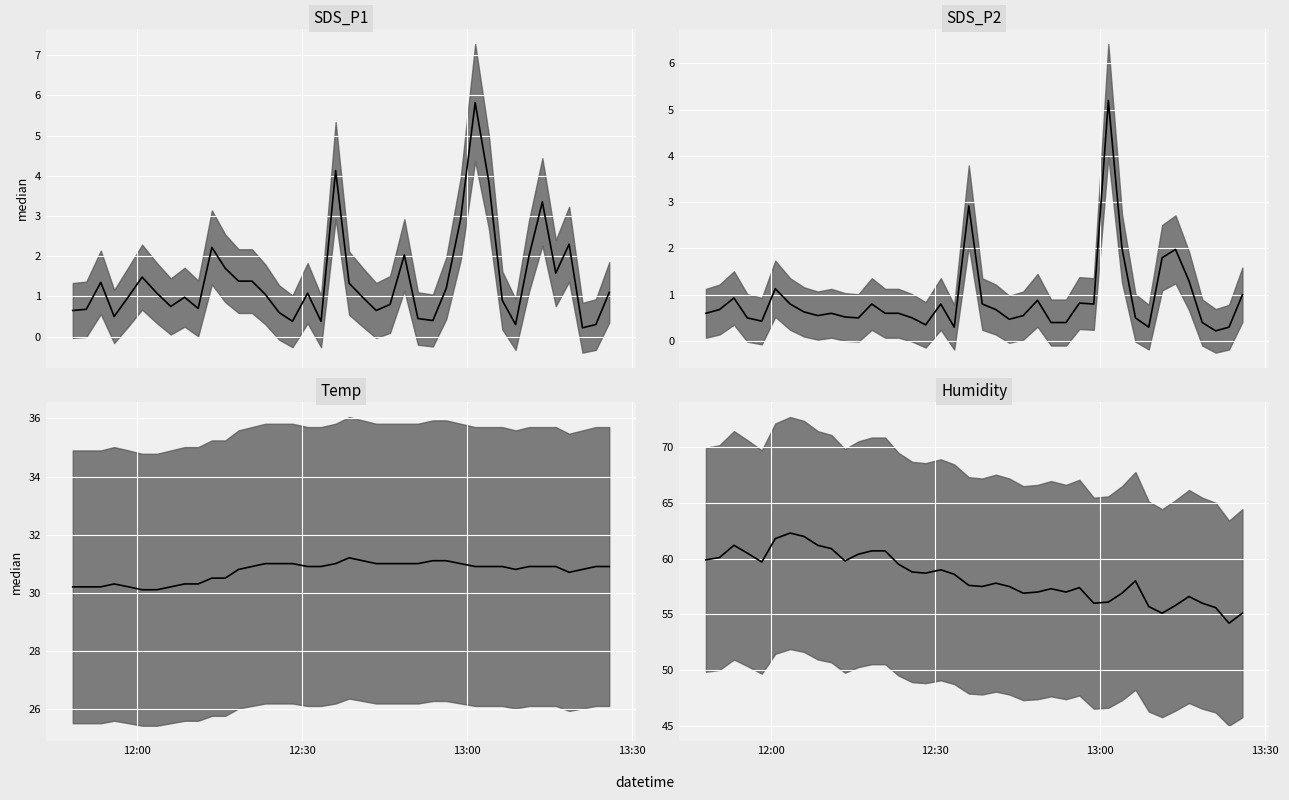

How many interior local valleys (lower than both neighbors) does the data have?

9